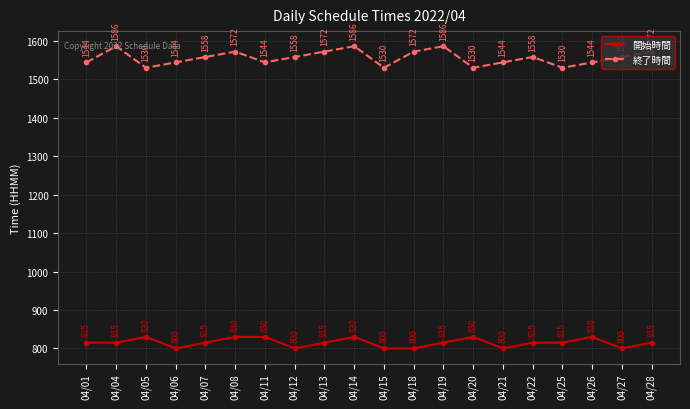

List the series in order of their peak value, highest first.

終了時間, 開始時間